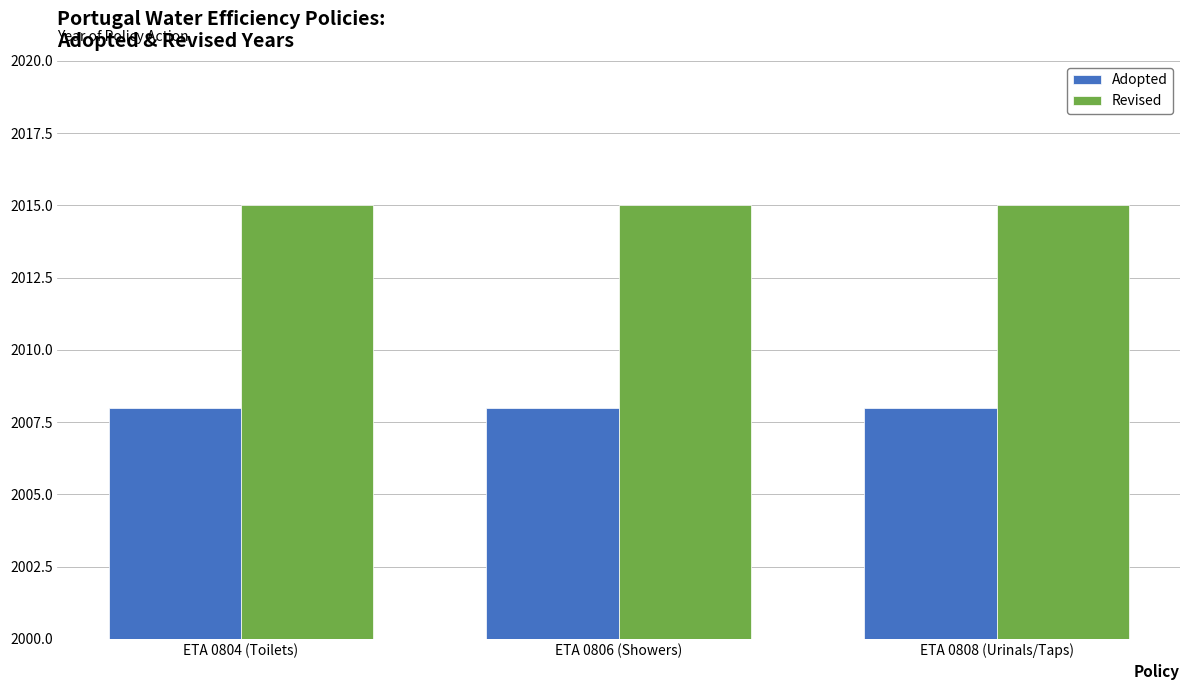

What are all the series names shown in the legend?

Adopted, Revised